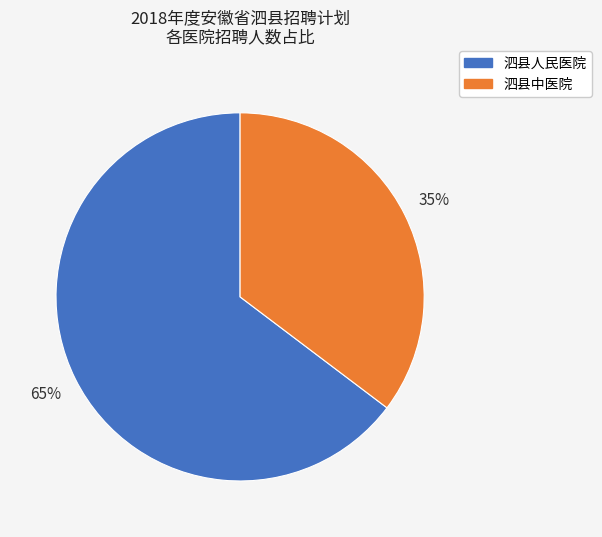

To the nearest percent, what is the average slice percentage?

50%